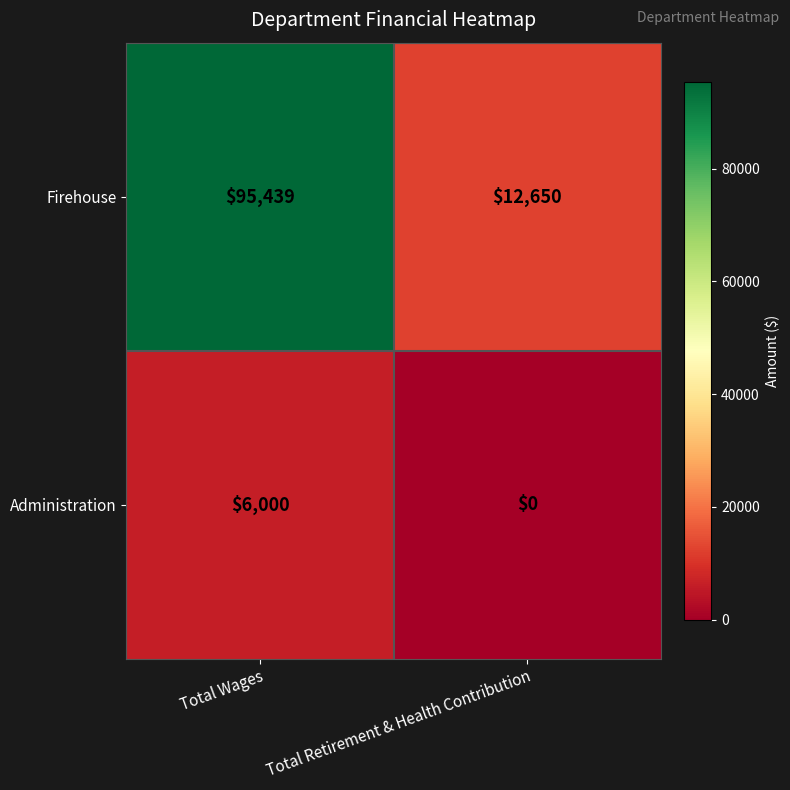

Reading left to right, list all the values displayed in this chart.

Firehouse: Total Wages=95439	Total Retirement & Health Contribution=12650
Administration: Total Wages=6000	Total Retirement & Health Contribution=0